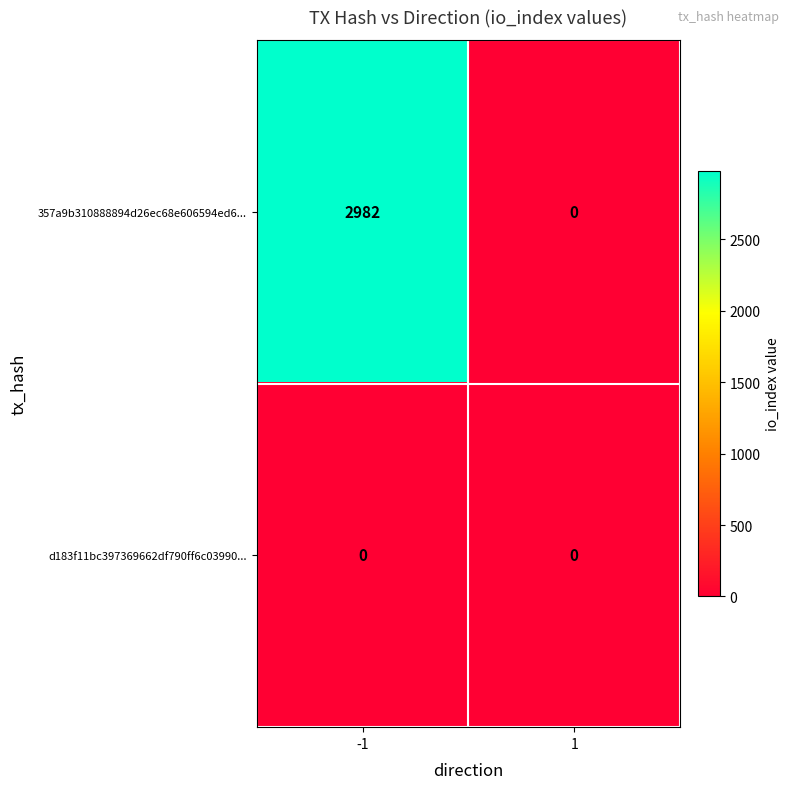

Which category has the highest value across all series?

-1